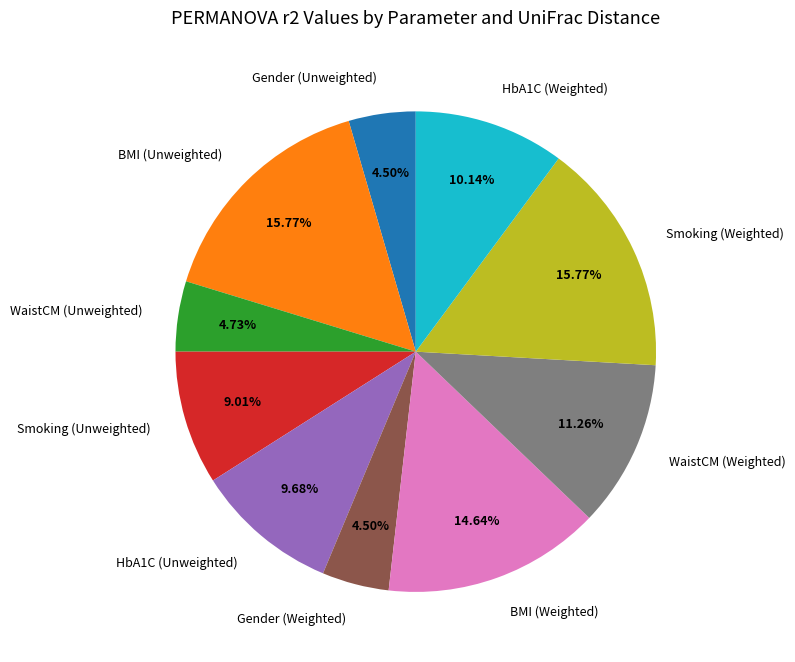

Is it true that Smoking (Unweighted) is 9% of the pie?

True